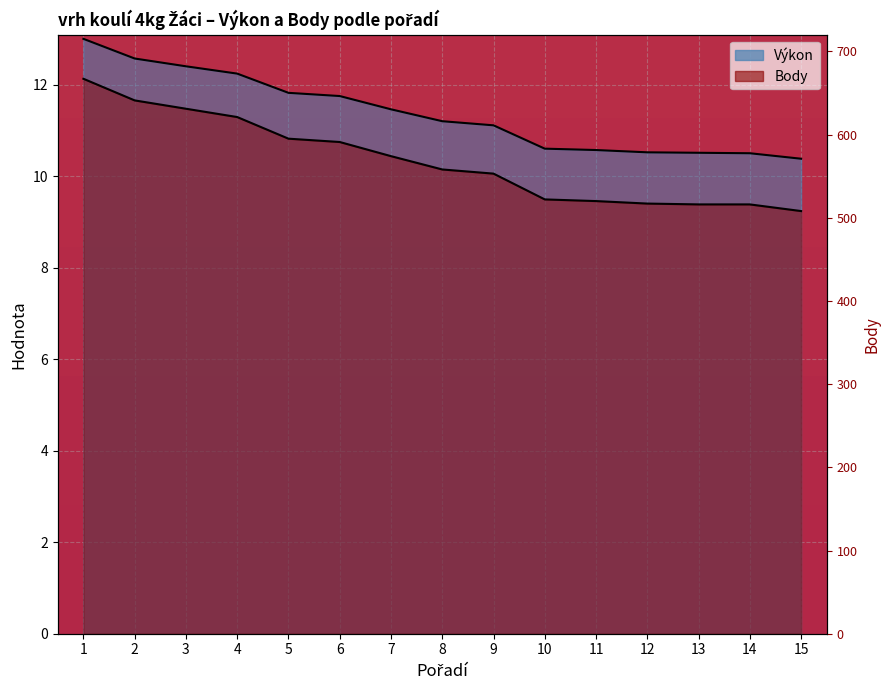

What is the total value across all series at 5?

22.6